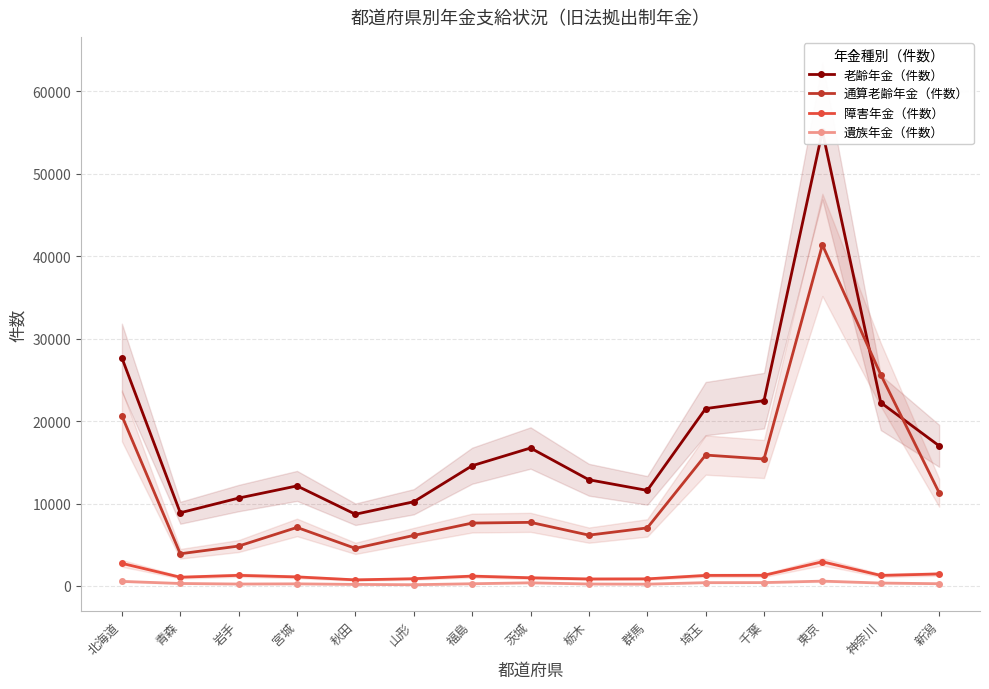

How many values in the 遺族年金（件数） series are below 273?

7